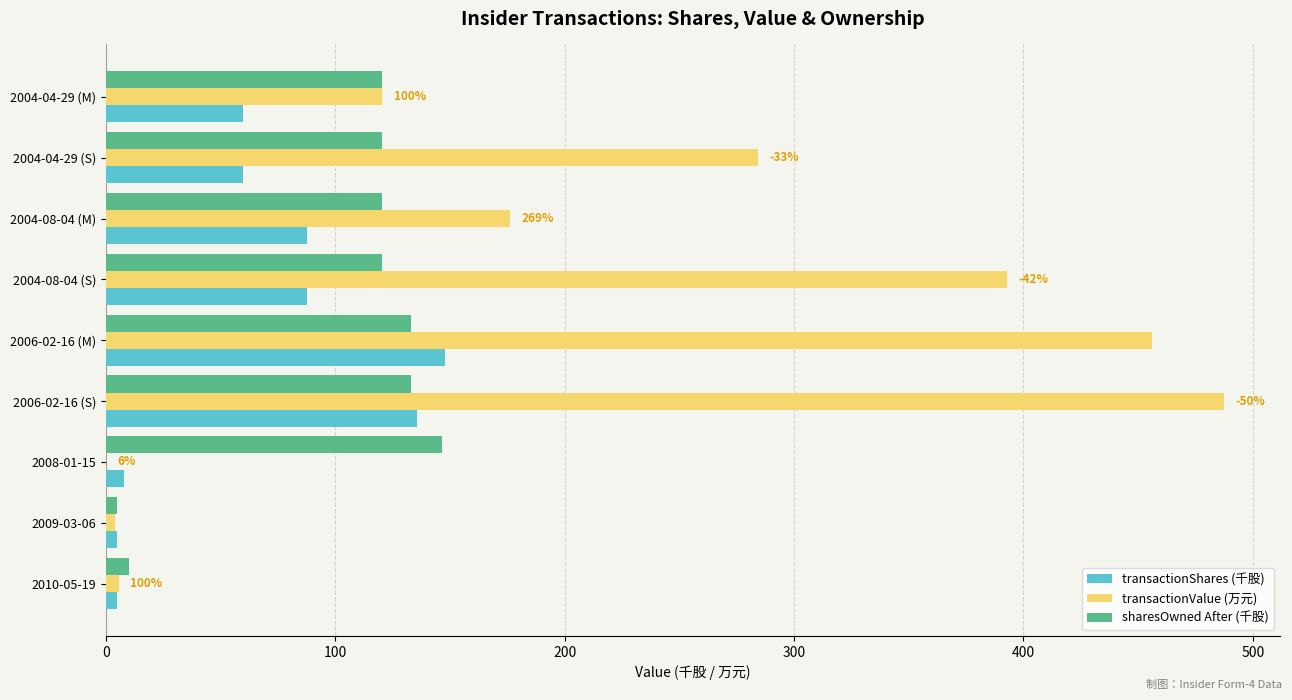

What is the sum of all transactionShares (千股) values?

596.6